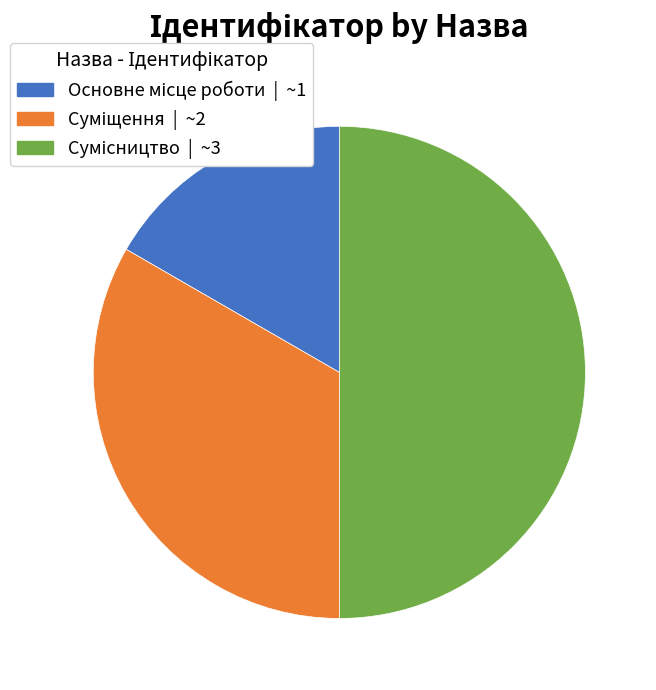

How many segments does this pie chart have?

3